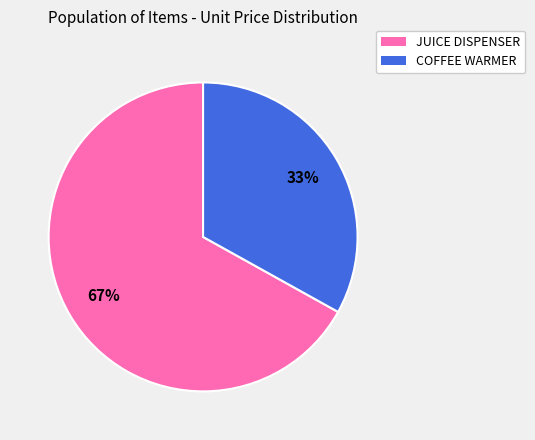

Approximately how many times larger is the value at JUICE DISPENSER compared to COFFEE WARMER?

2.0